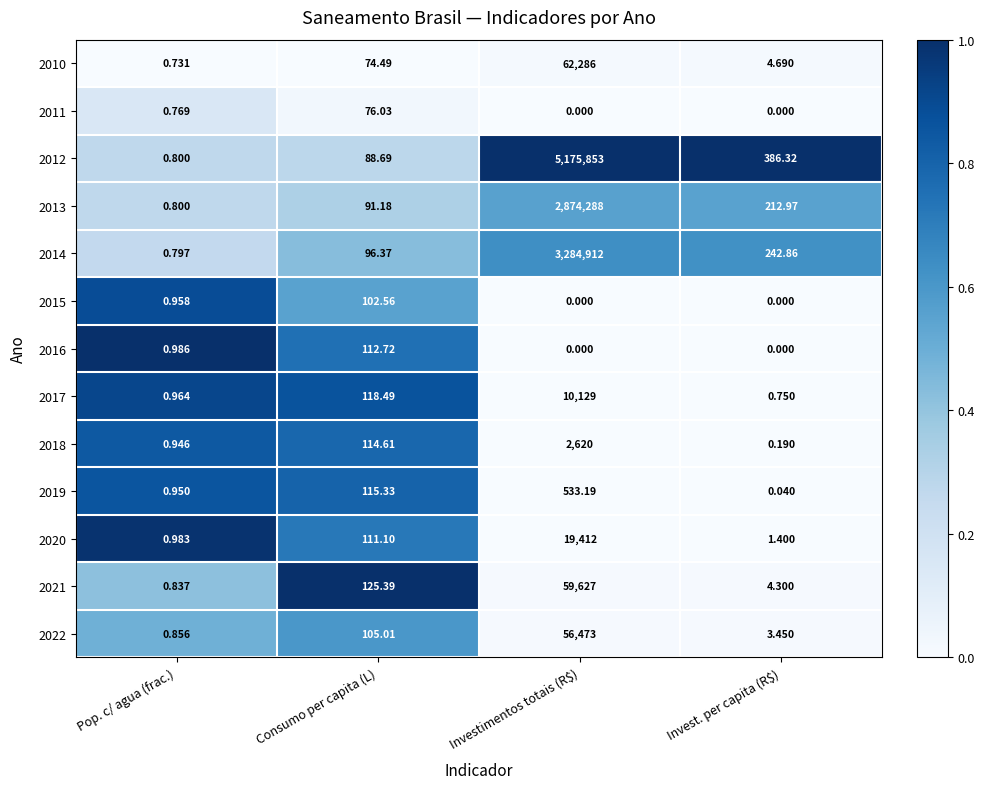

At which category is the sum across all series the highest?

Investimentos totais (R$)